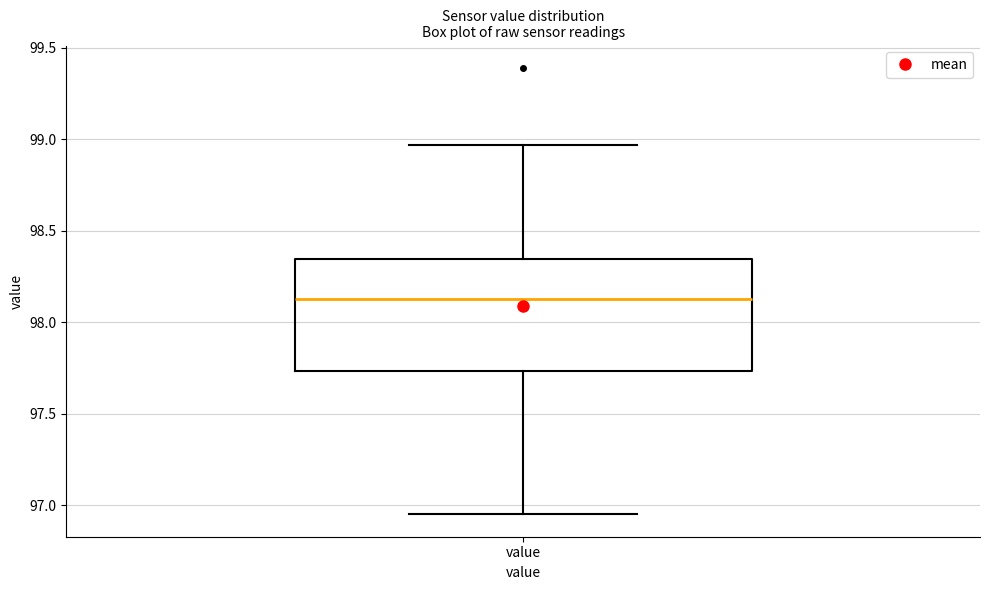

Transcribe this box plot: give where the median line is, the range the box spans, and where the two whiskers end, as read against the y-axis. The values are not printed on the chart, so give them approximately, as read against the axis.

median 98.15, box 97.75 to 98.35, whiskers 96.95 to 98.95